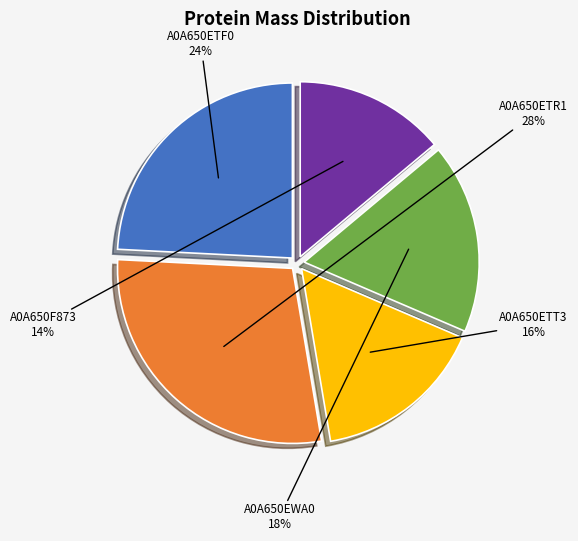

To the nearest percent, what is the average slice percentage?

20%